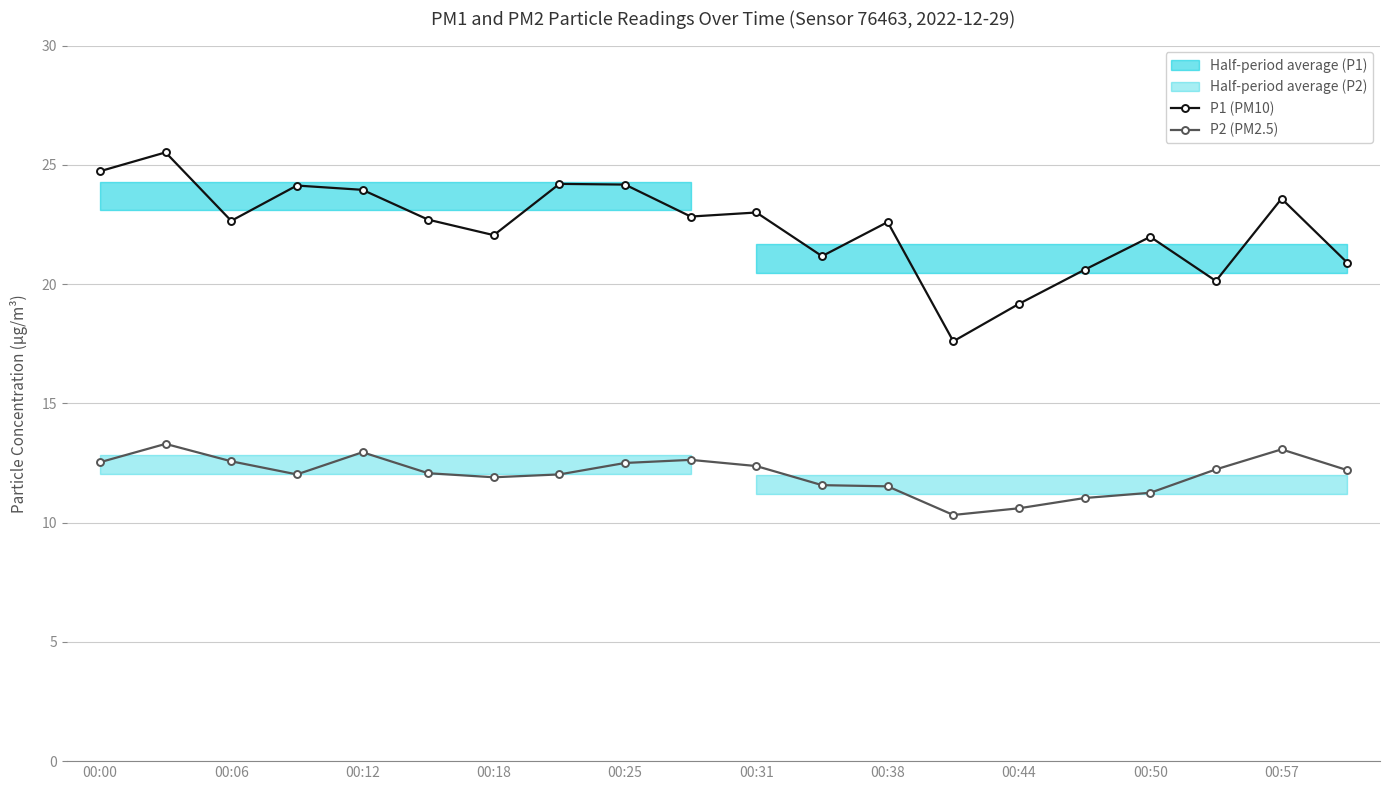

What is the difference between the highest and lowest values at 11?

9.6